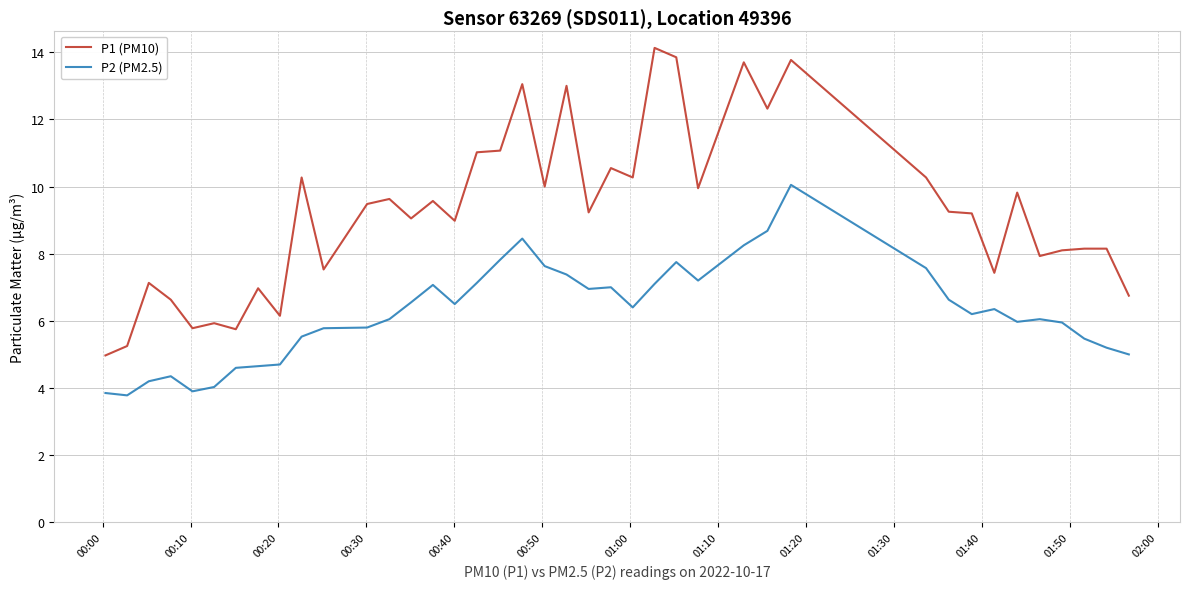

List the series in order of their peak value, lowest first.

P2 (PM2.5), P1 (PM10)